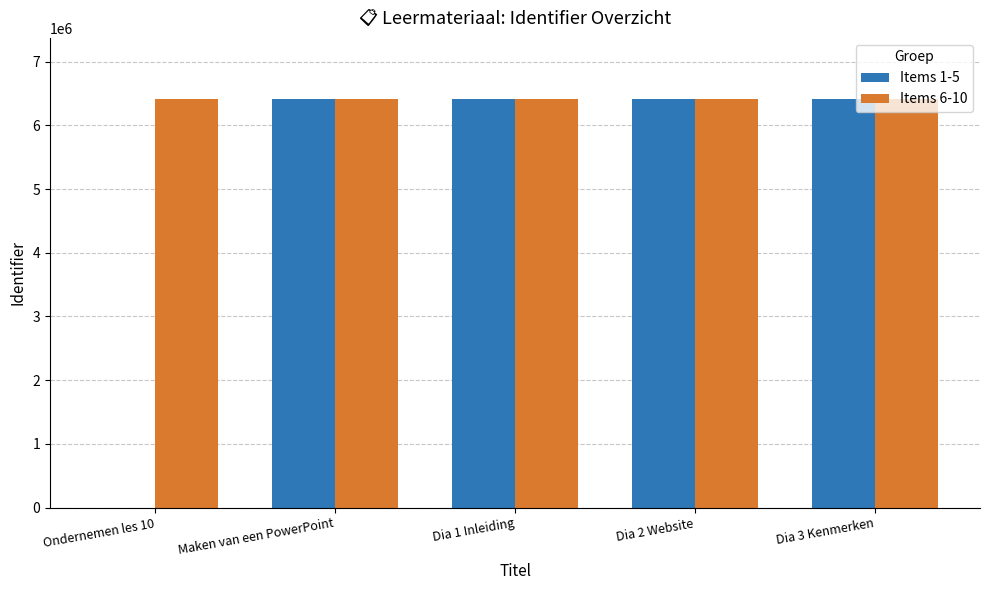

Which series changed the most between Ondernemen les 10 and Dia 2 Website?

Items 1-5